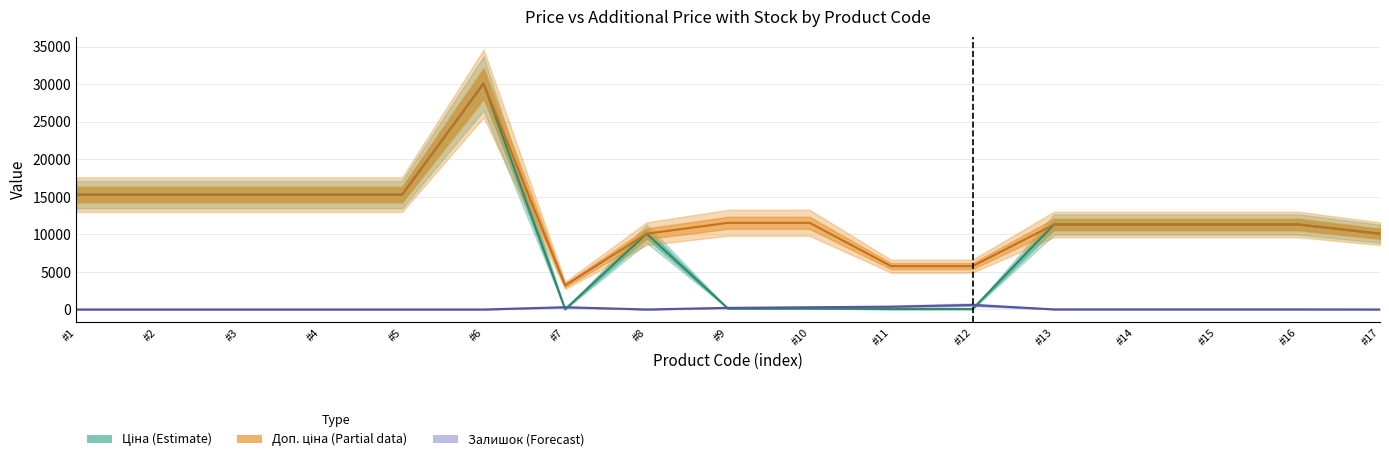

Rank the series by their maximum value, from lowest to highest.

Залишок, Ціна, Доп. ціна